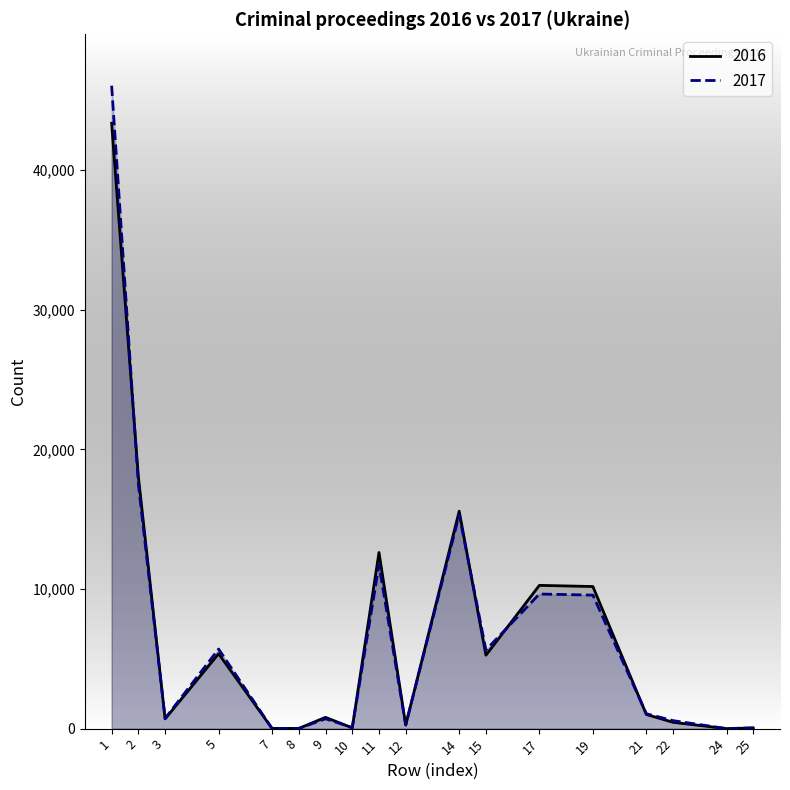

Which series has the largest total across all categories?

2017